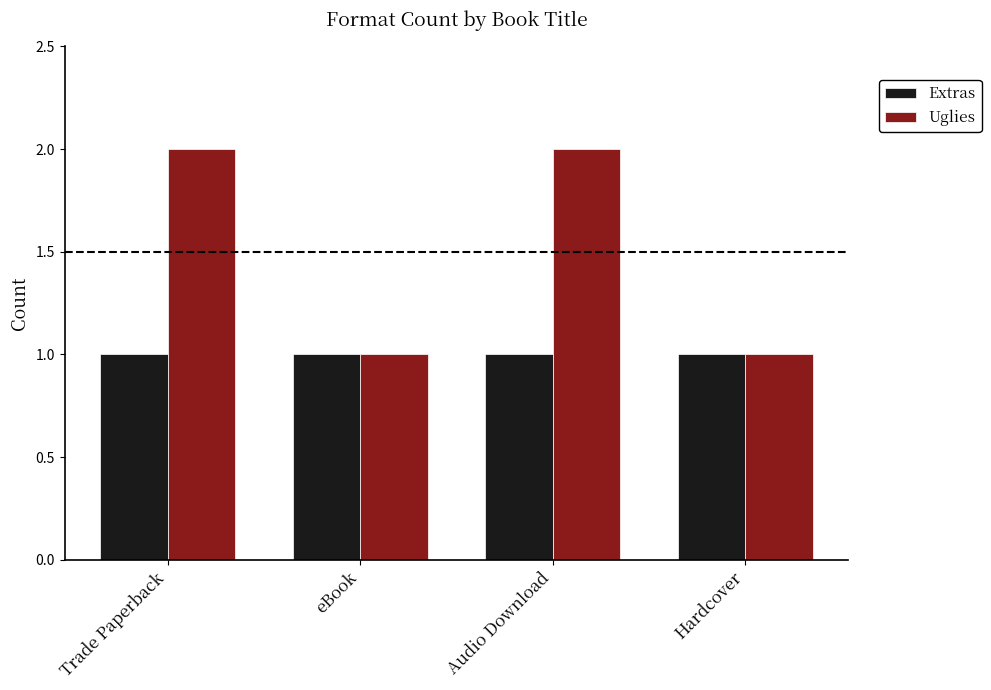

True or false: Uglies has a value of 1 at eBook.

True